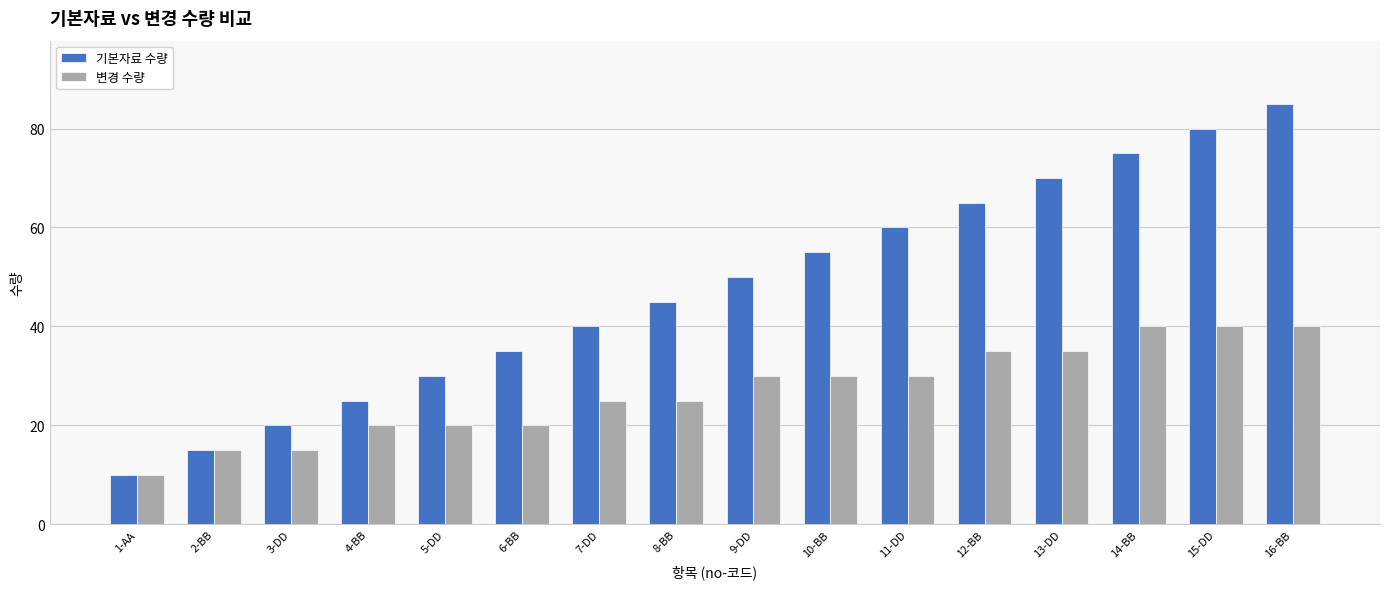

How many data points does each series have?

16